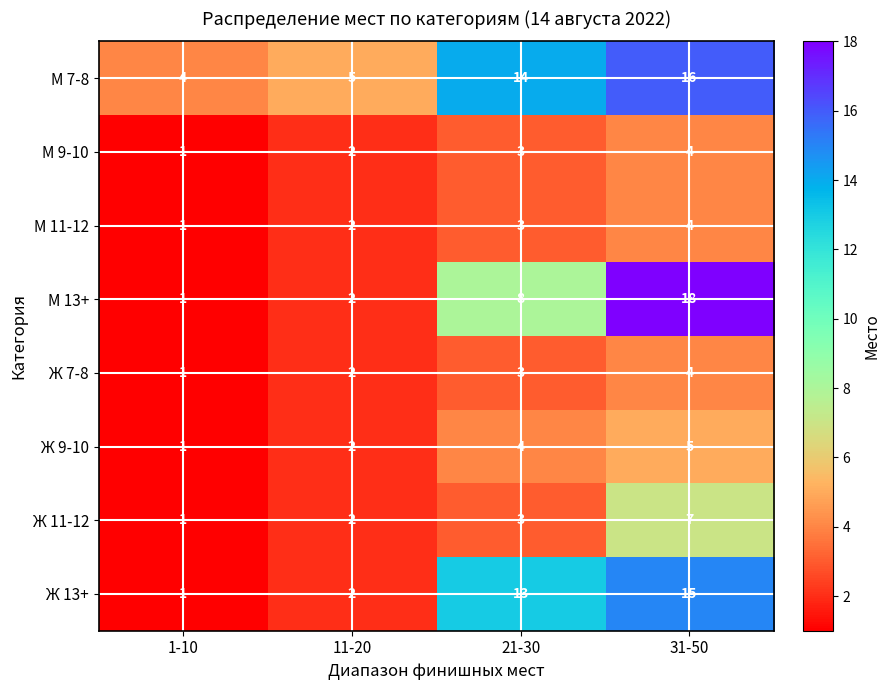

Which series has the widest spread of values?

М 13+